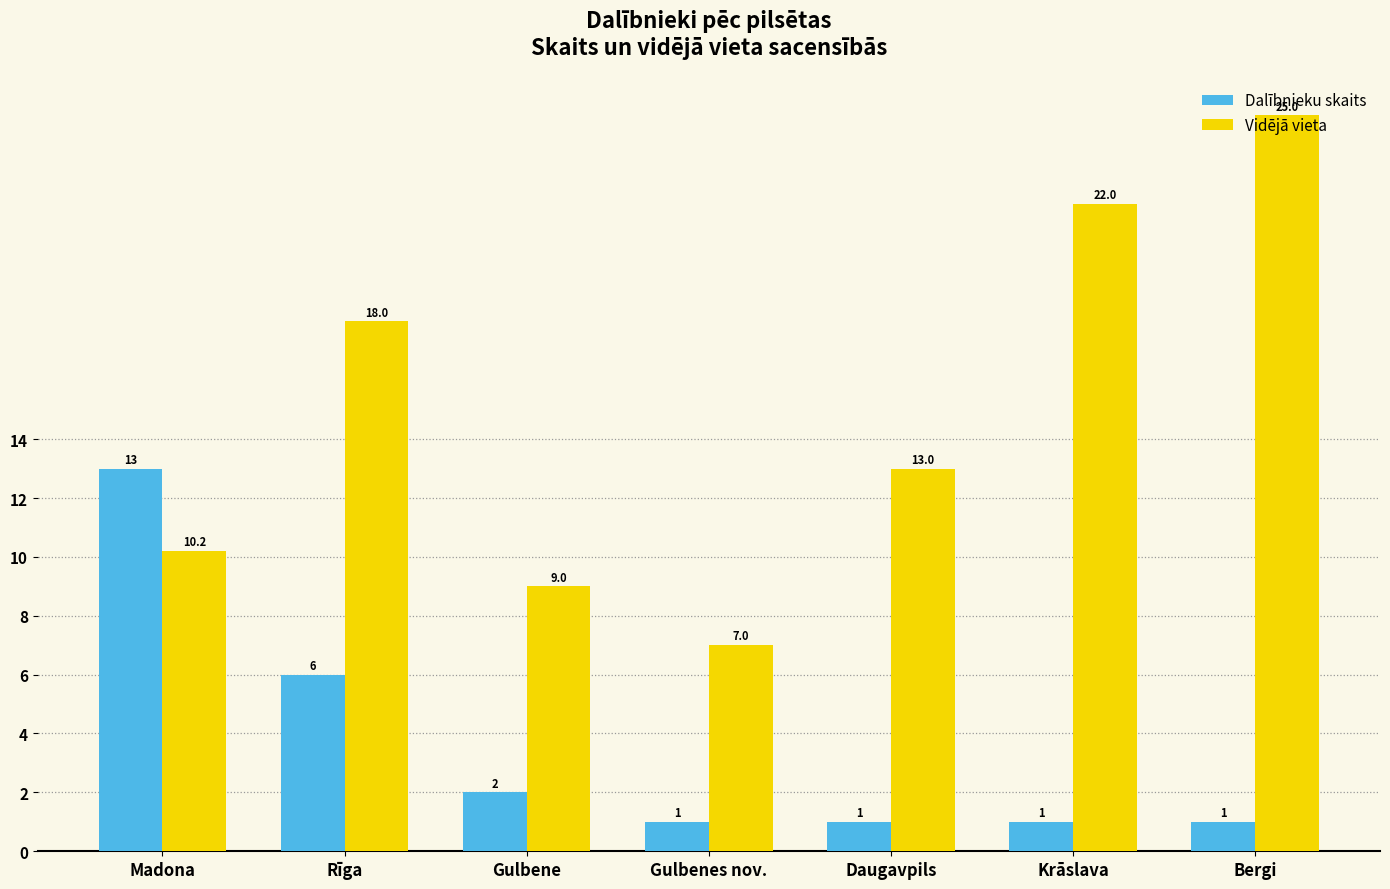

The Dalībnieku skaits series shows 6.0 at Rīga. True or false?

True